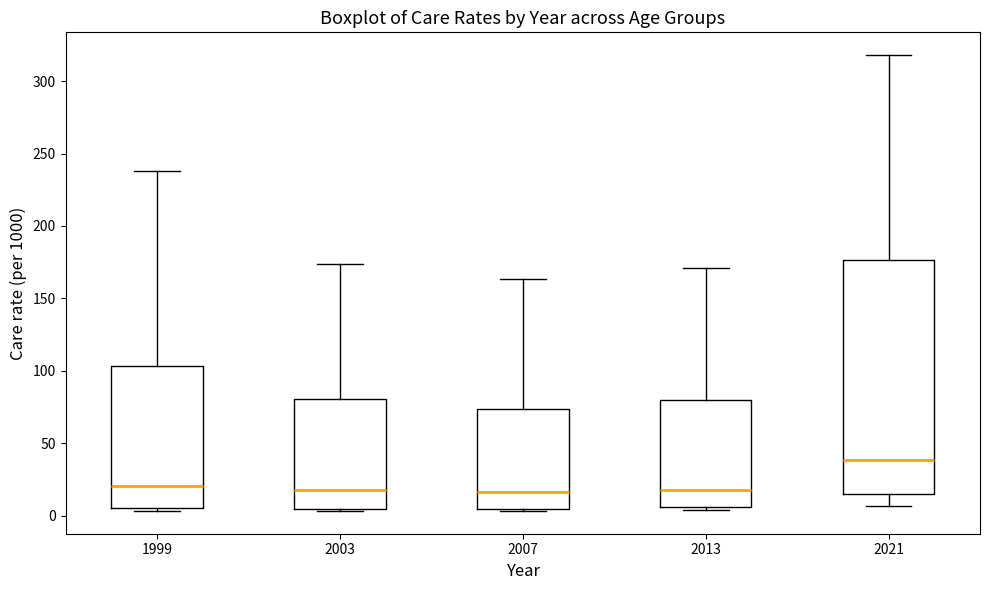

Reading left to right, read every box against the y-axis: the position of its median line, the range the box covers, and the ends of its whiskers. The values are not printed on the chart, so give them approximately, as read against the axis.

1999: median 20, box 5 to 105, whiskers 5 (just below the box's lower edge) to 240
2003: median 20, box 5 to 80, whiskers 5 (just below the box's lower edge) to 175
2007: median 15, box 5 to 75, whiskers 5 to 165
2013: median 20, box 5 to 80, whiskers 5 (just below the box's lower edge) to 170
2021: median 40, box 15 to 175, whiskers 5 to 320